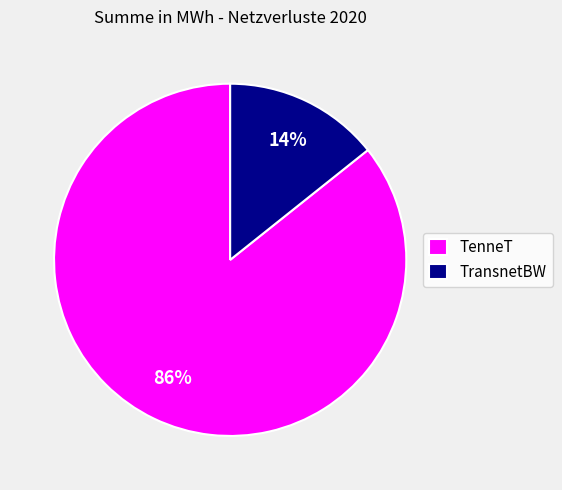

Which slice is the smallest?

TransnetBW